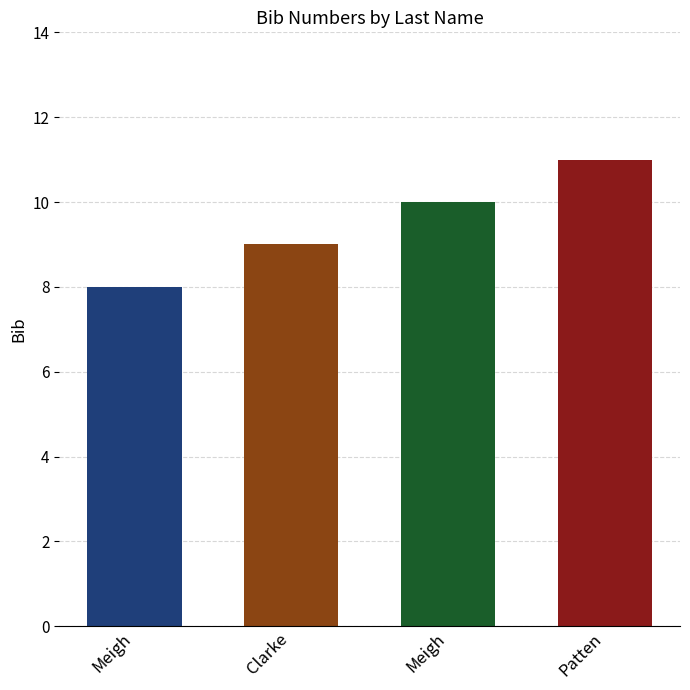

Reading left to right, list all the values displayed in this chart.

Meigh=8	Clarke=9	Meigh=10	Patten=11